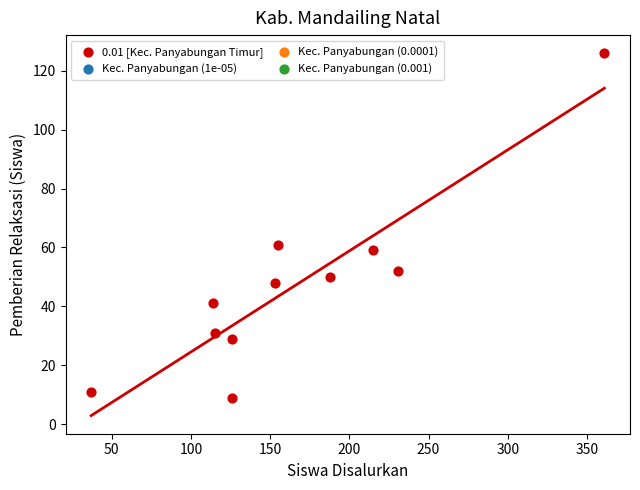

What Y value in the scatter plot is closest to 67?

61